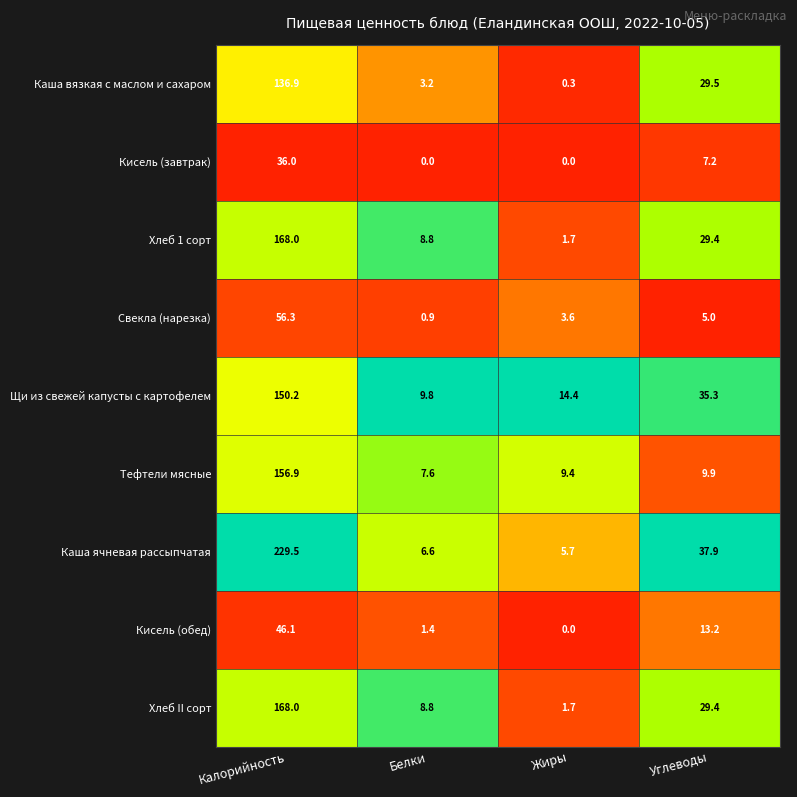

Which series has the largest range (max minus min)?

Каша ячневая рассыпчатая